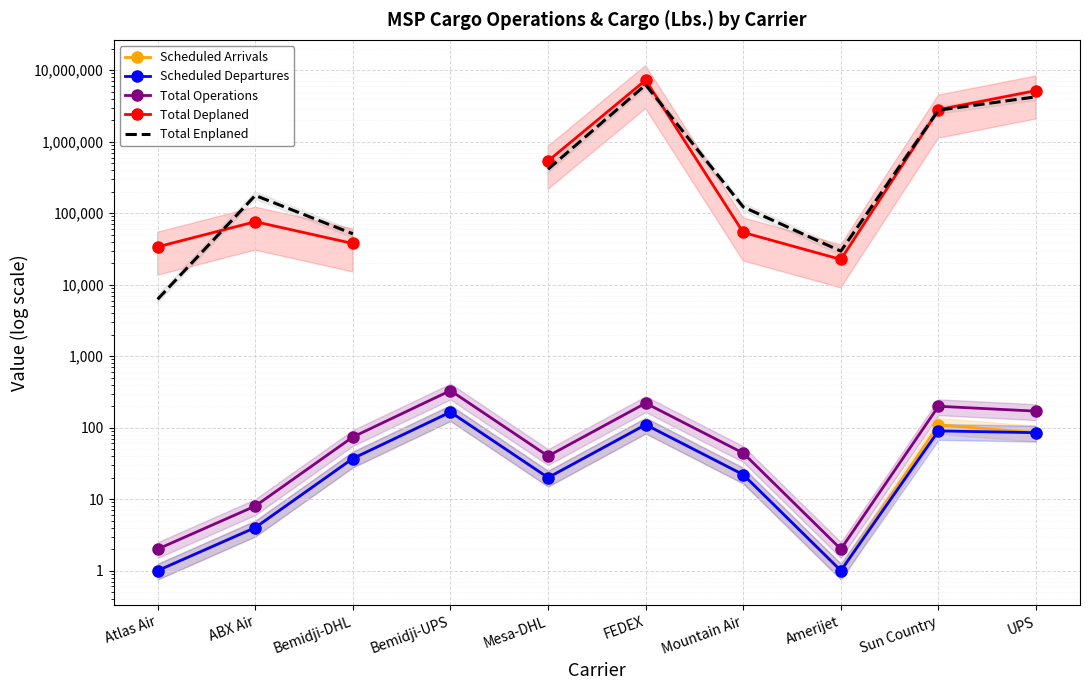

What is the difference between the highest and lowest values at Mesa-DHL?

537470.0